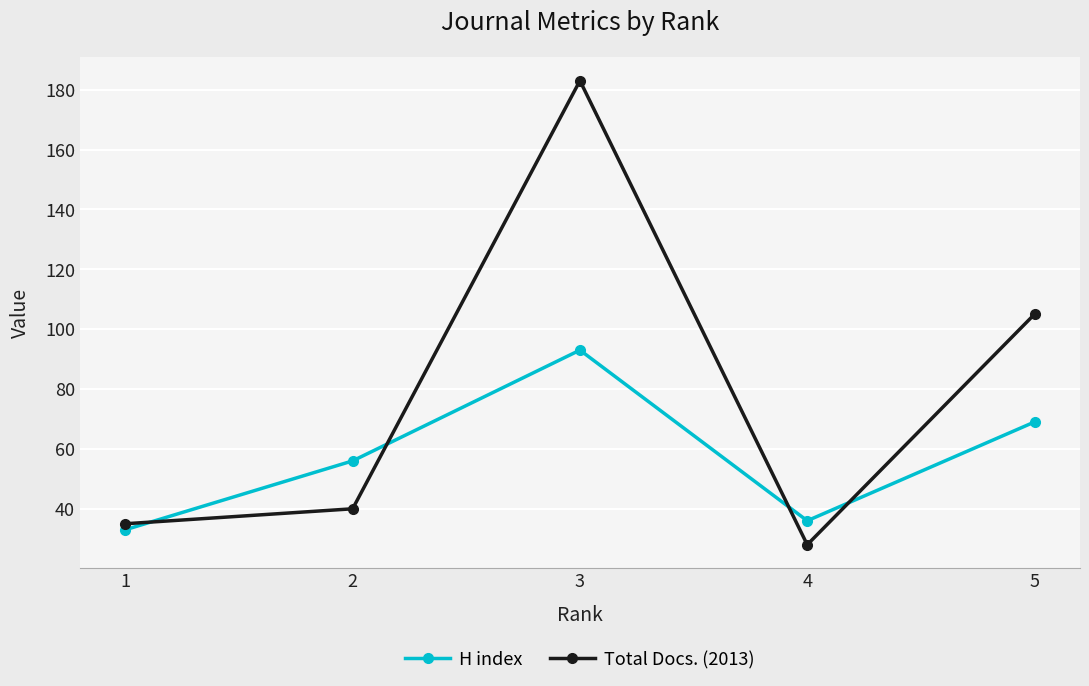

At which label does H index reach its peak?

3